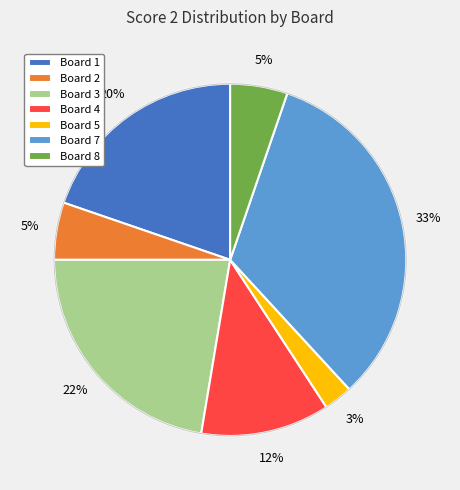

True or false: Board 3 accounts for 33% of the total.

False